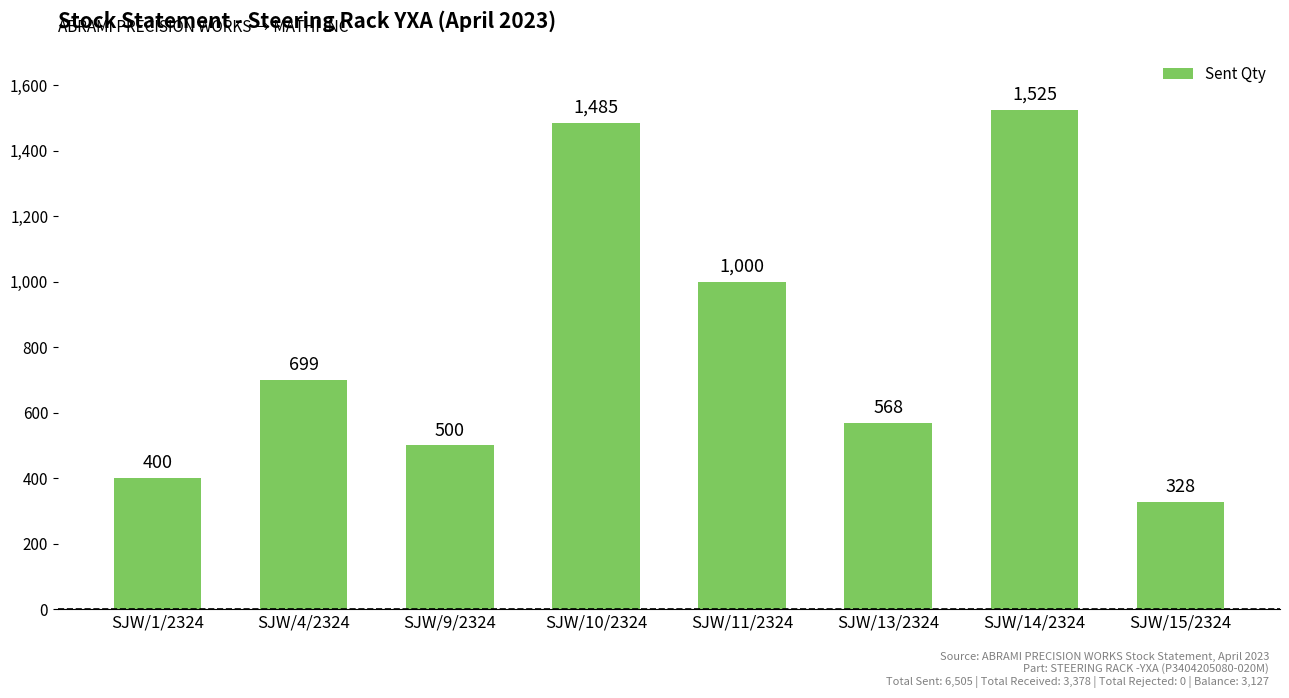

Which category has the highest value across all series?

SJW/14/2324